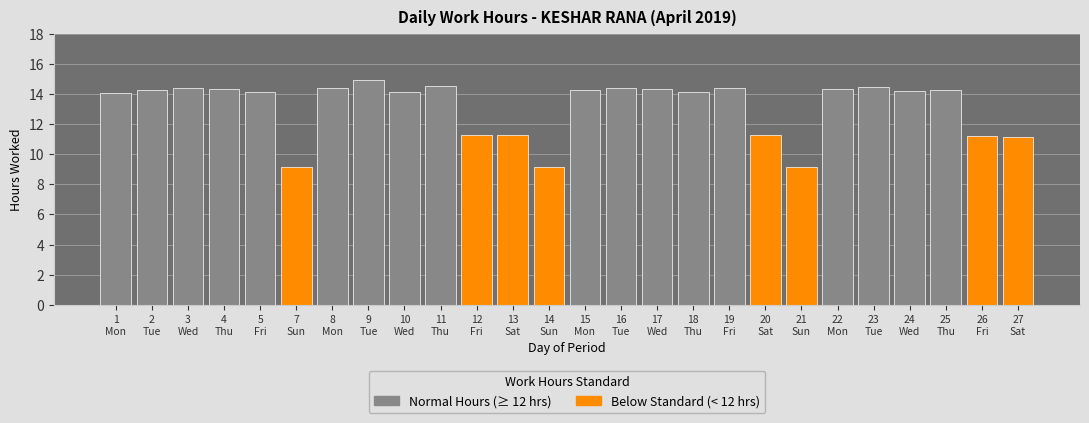

What is the change in value from 1 to 22?

+0.2